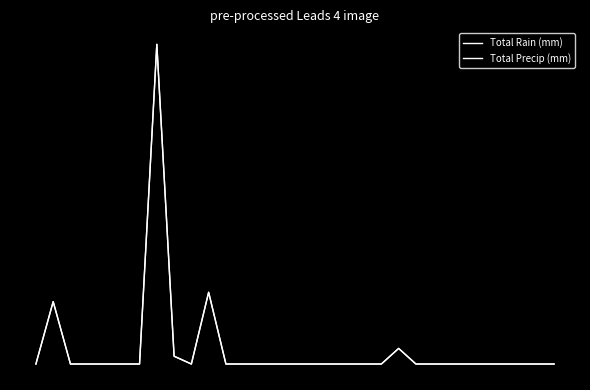

Which series has the largest range (max minus min)?

Total Rain (mm)